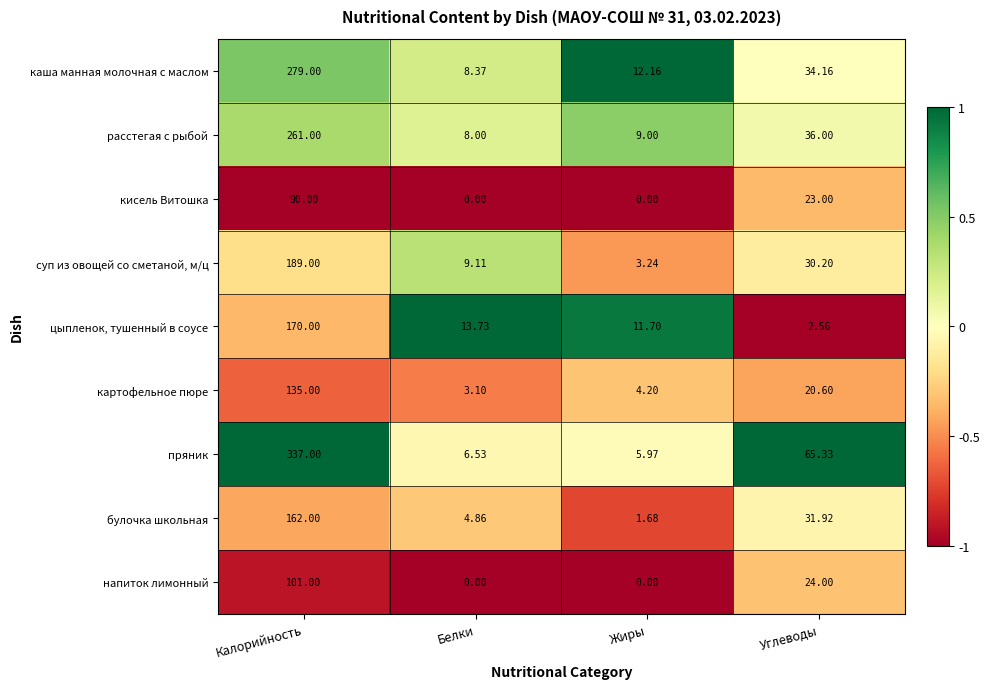

At how many categories does at least one series exceed 0?

4